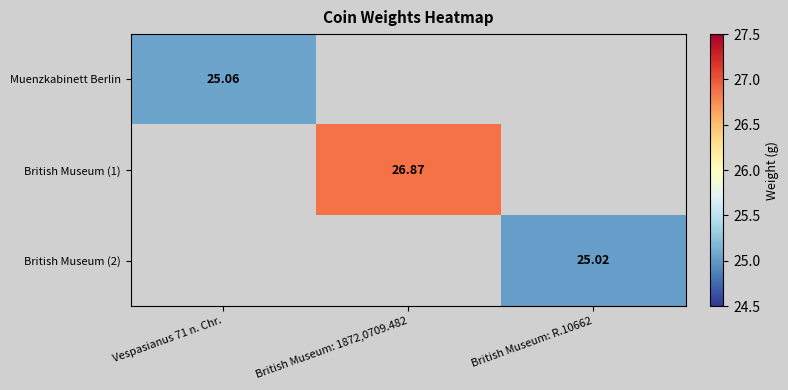

Is the value of British Museum (1) at British Museum: R.10662 greater than the value of British Museum (2) at British Museum: R.10662?

No